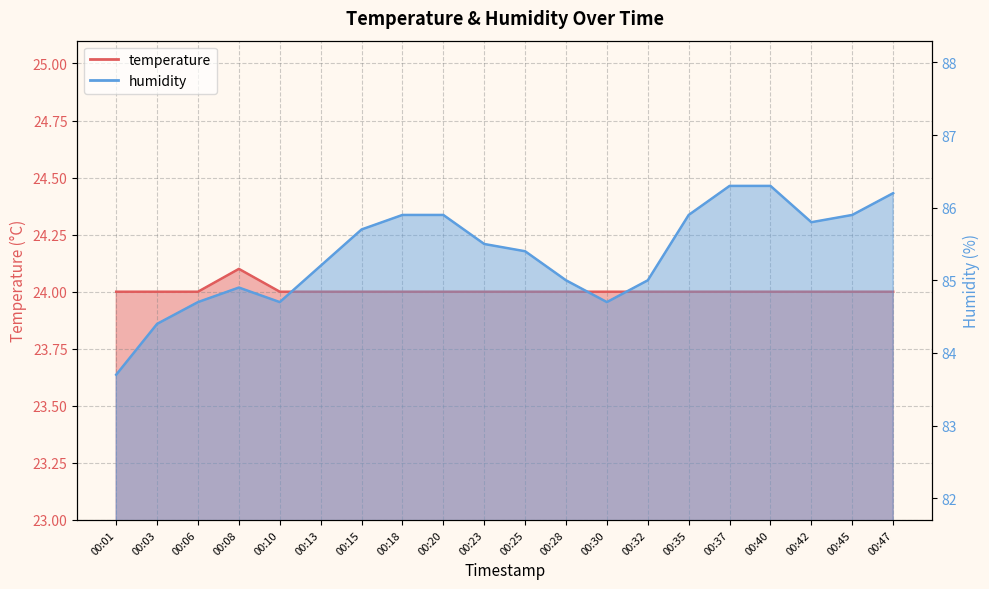

What is the value of the humidity point at the 15th from the left?

85.9